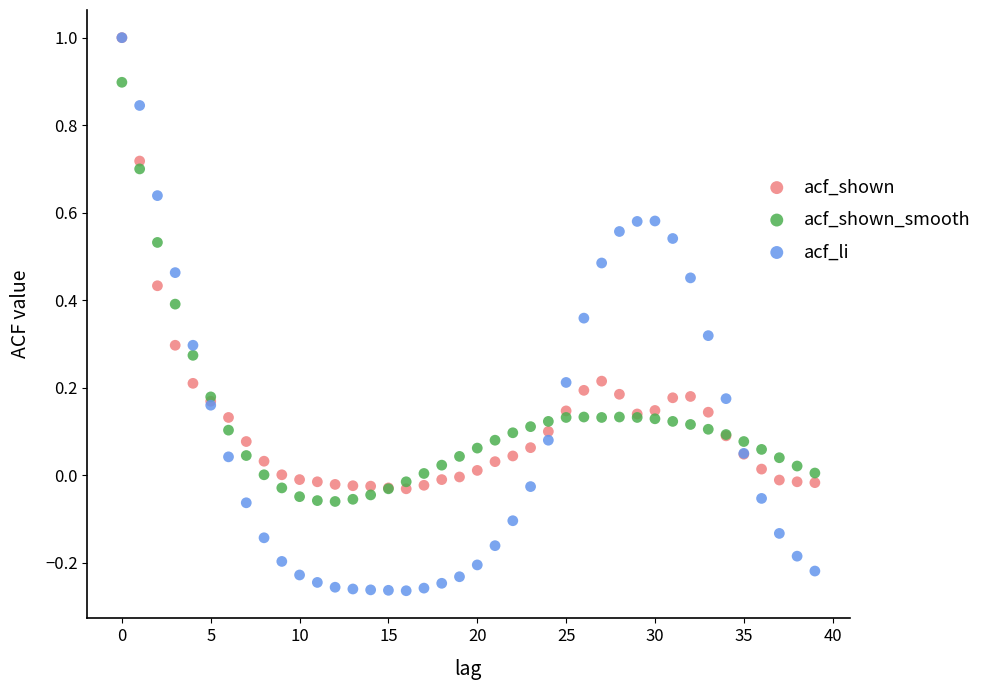

What are all the series names shown in the legend?

acf_shown, acf_shown_smooth, acf_li